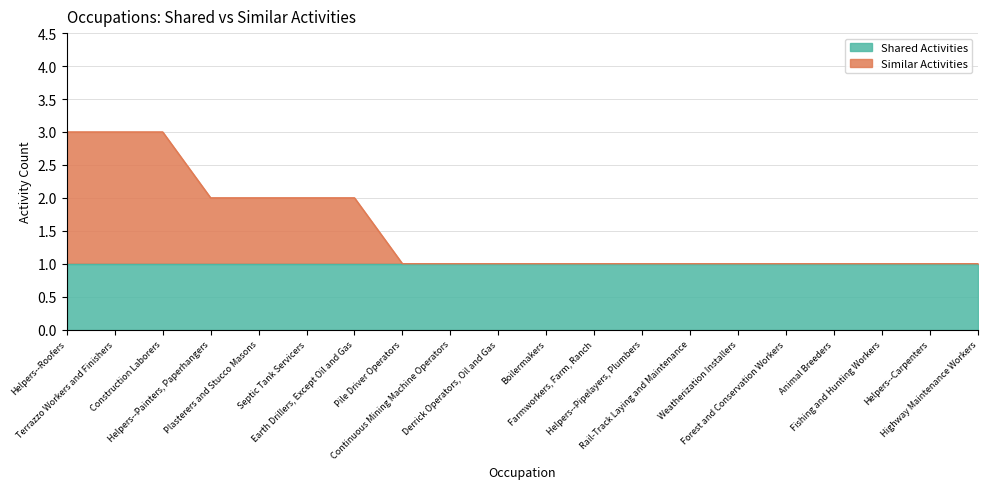

What is the minimum value shown in the chart?

1